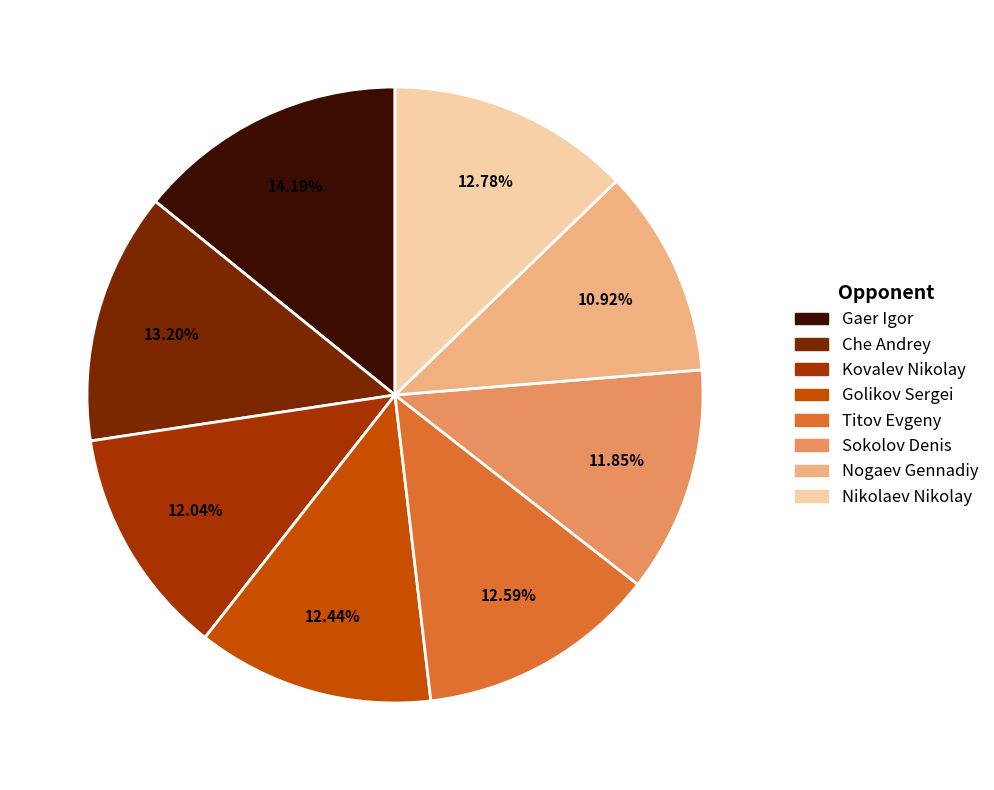

Is there a majority slice in this chart?

No